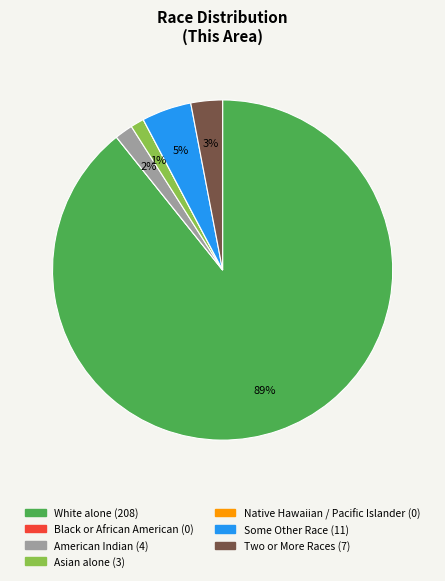

Is there any slice that represents more than half of the pie?

Yes